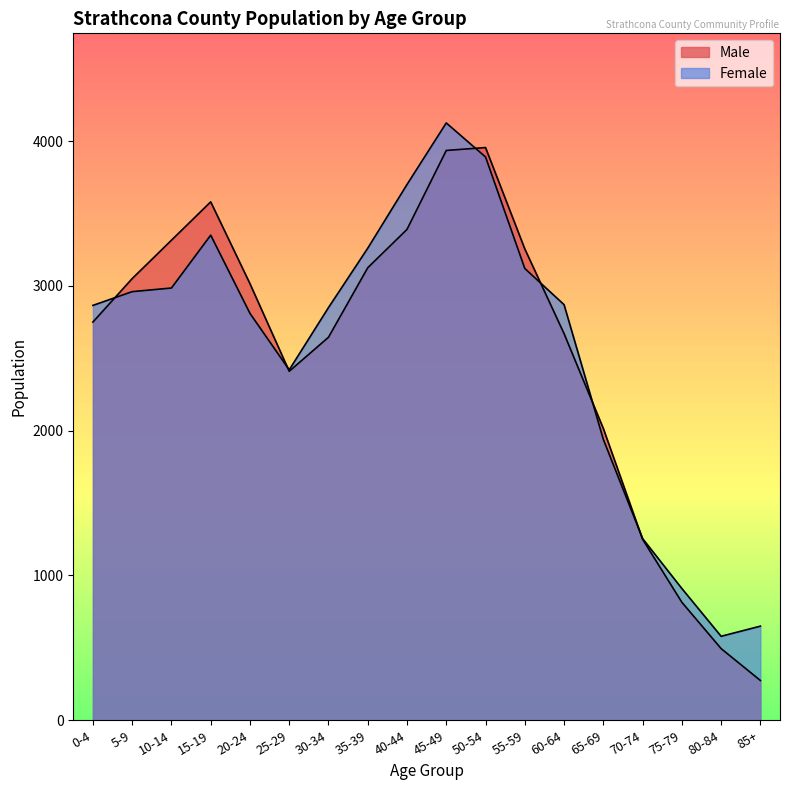

True or false: Male and Female cross at least once.

True